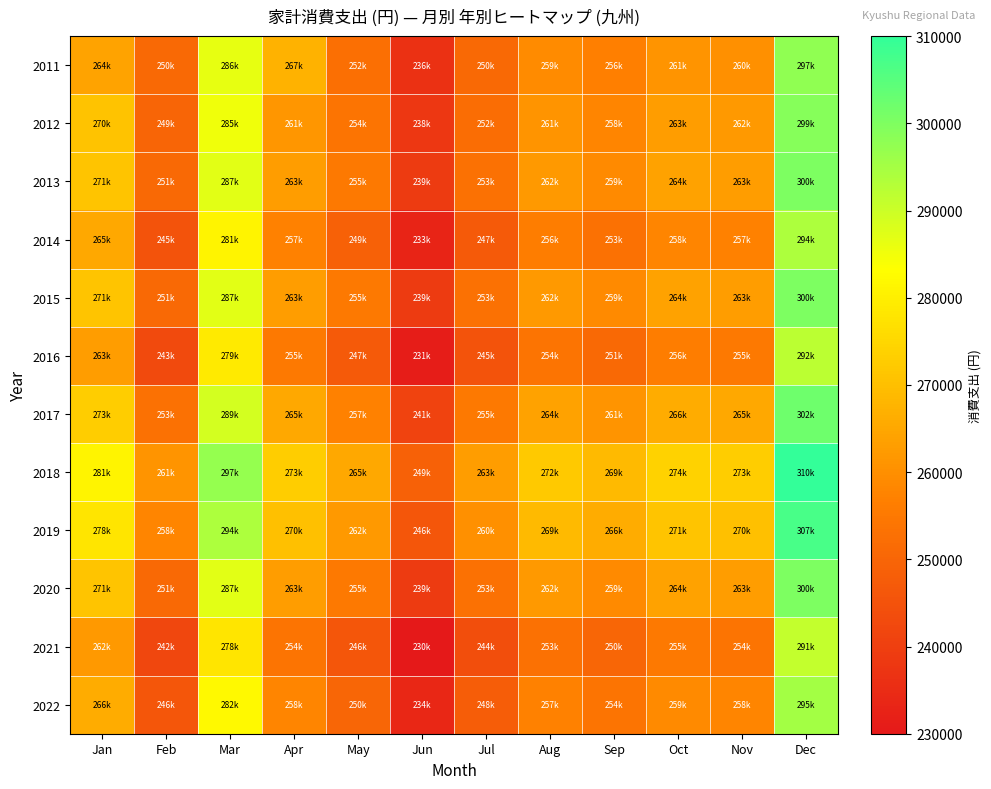

Rank the series by their maximum value, from highest to lowest.

2018, 2019, 2017, 2013, 2015, 2020, 2012, 2011, 2022, 2014, 2016, 2021